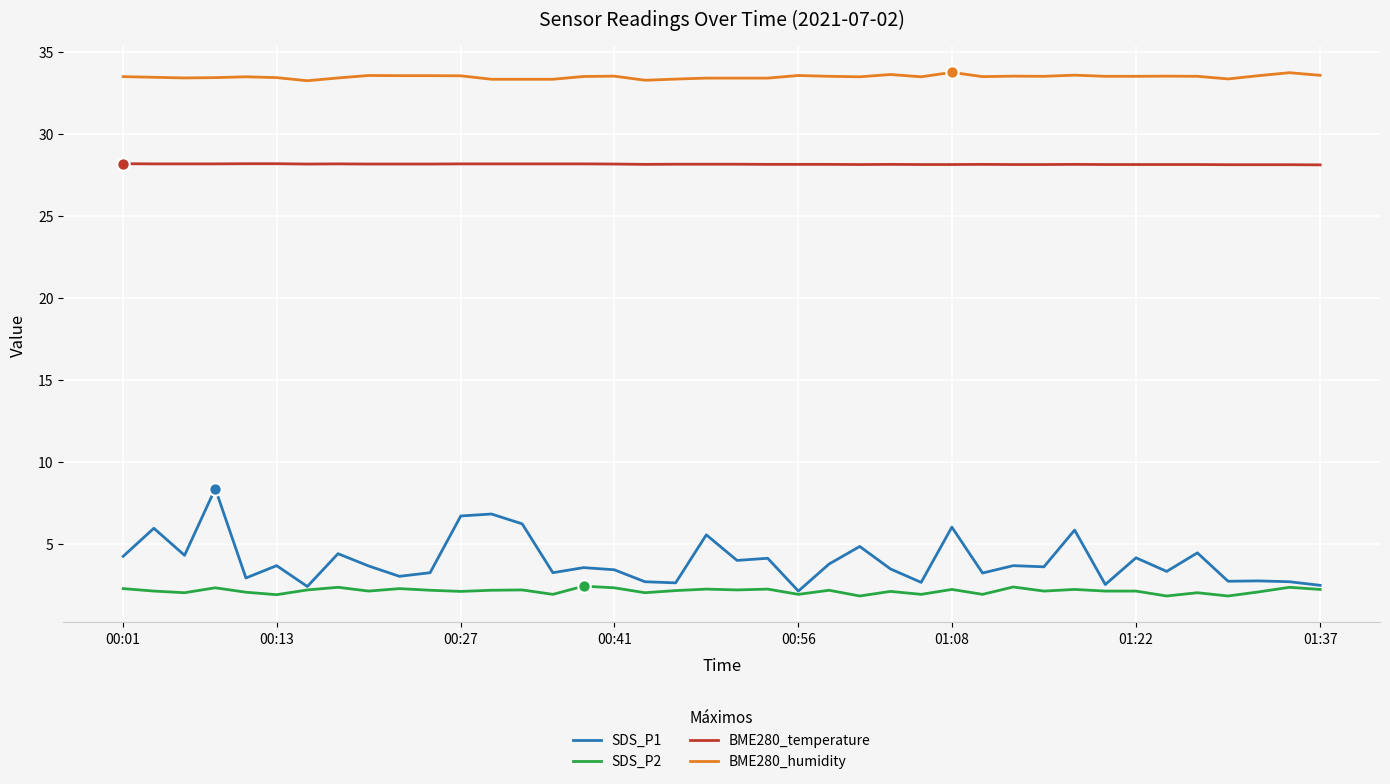

What are all the series names shown in the legend?

SDS_P1, SDS_P2, BME280_temperature, BME280_humidity